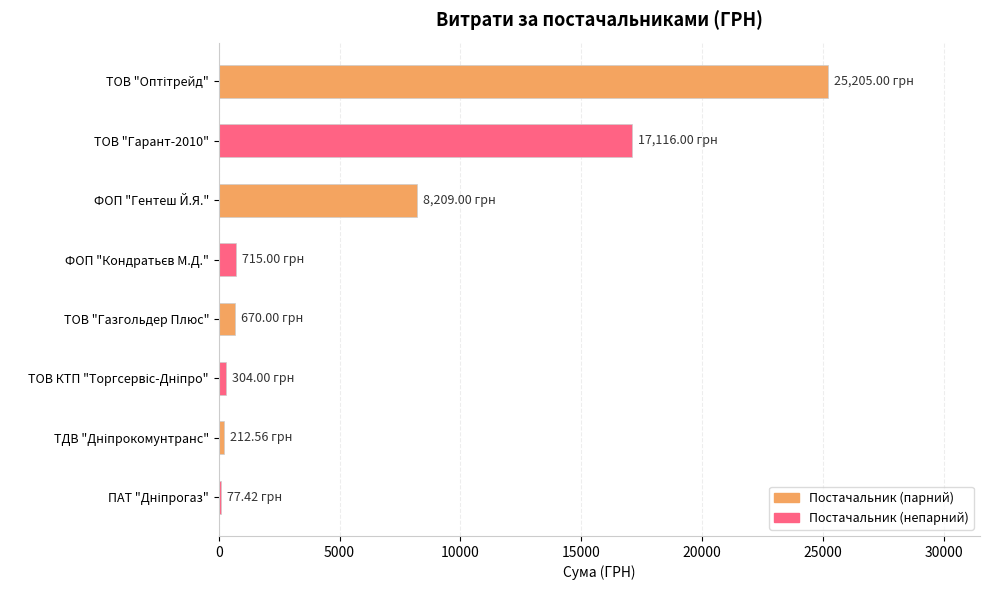

What is the sum of all values?

52509.0